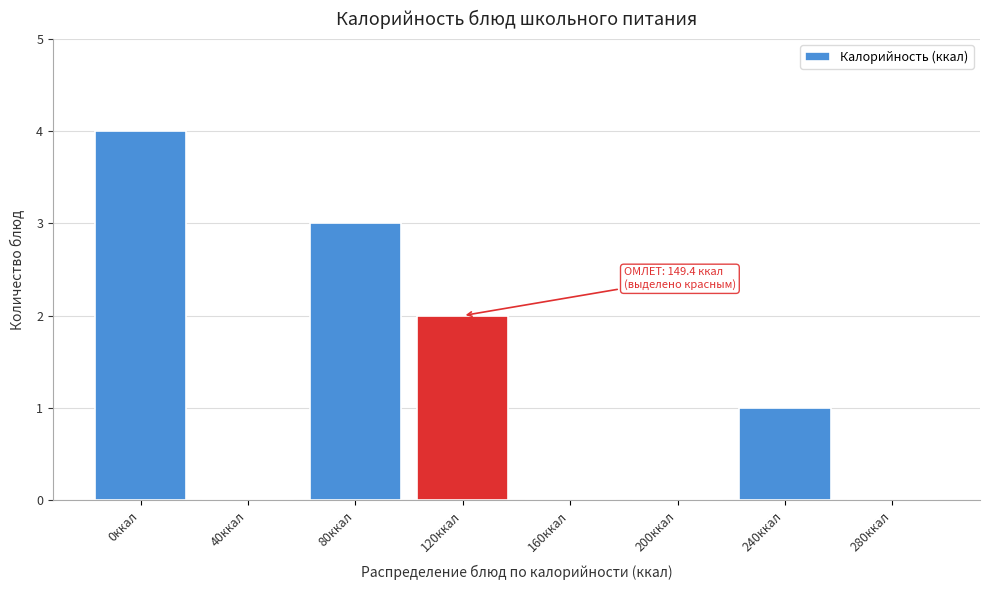

Reading left to right, what are all the values shown in this chart?

0ккал=4	40ккал=0	80ккал=3	120ккал=2	160ккал=0	200ккал=0	240ккал=1	280ккал=0